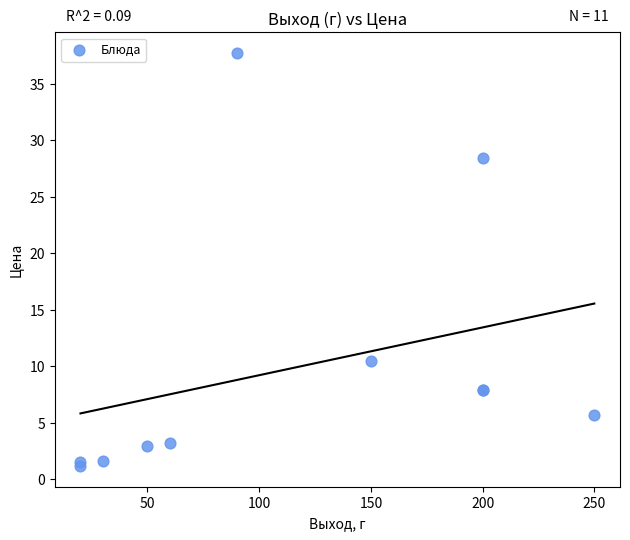

What Y value in the scatter plot is closest to 19?

10.5